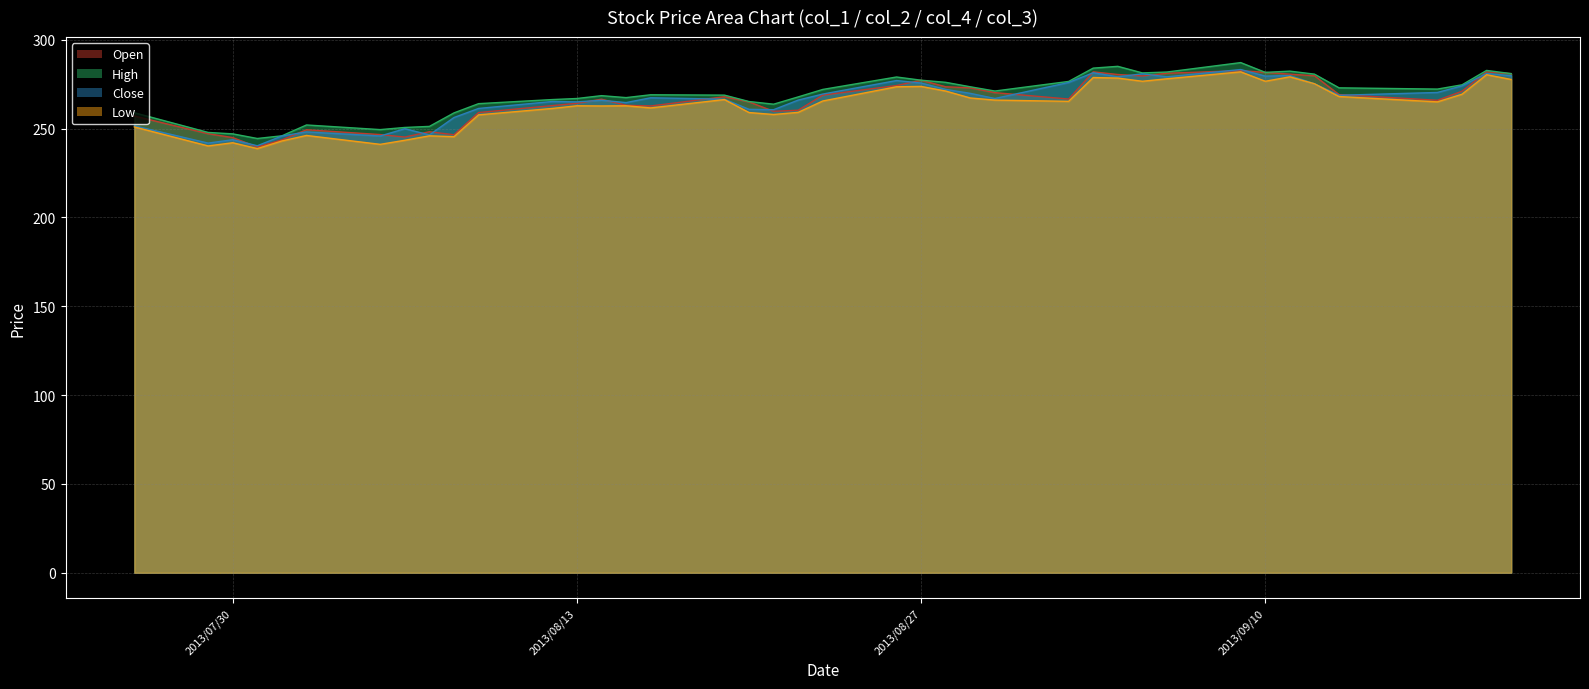

How many lines are shown in the chart?

4